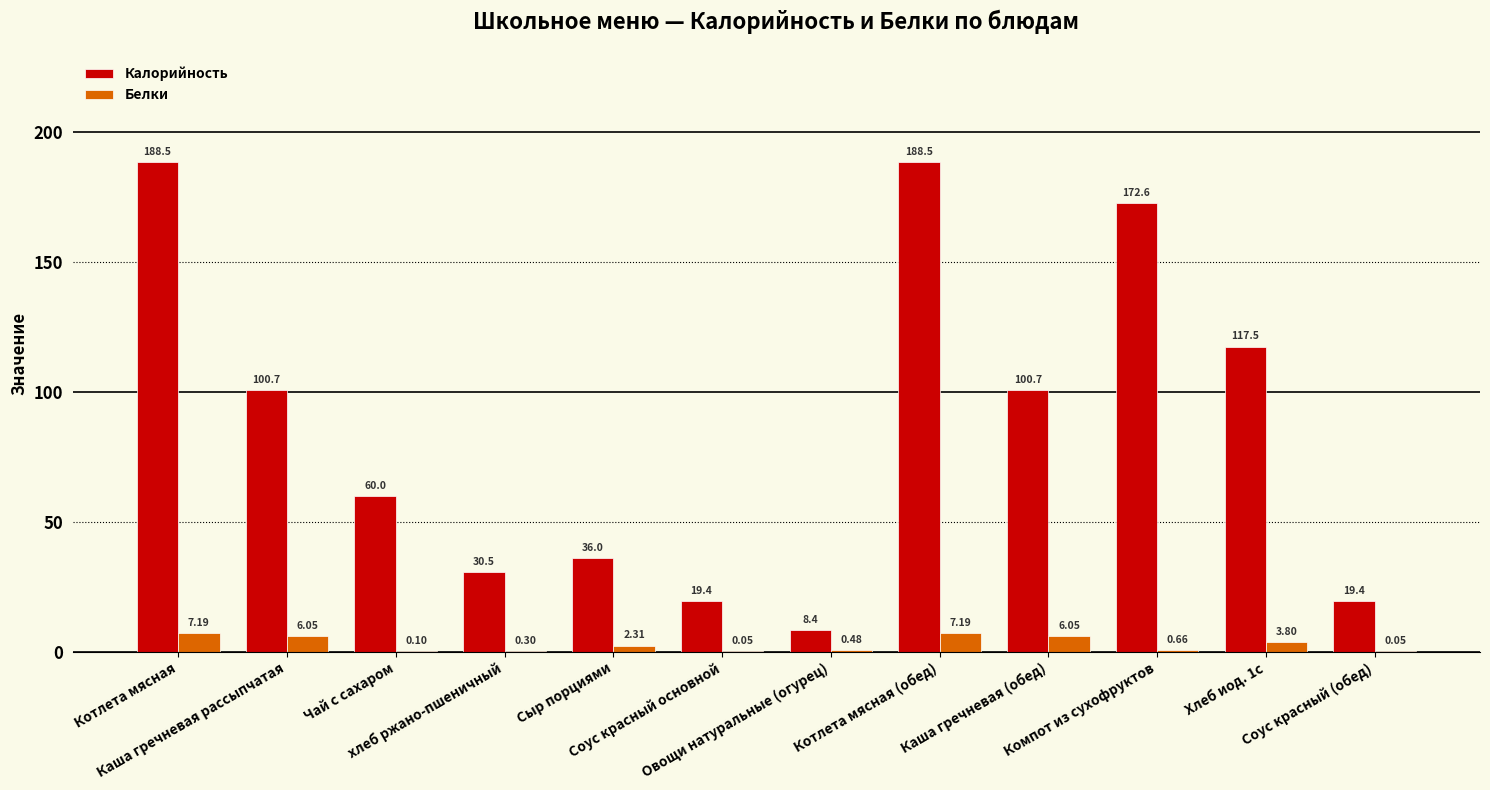

Which series has the largest total across all categories?

Калорийность